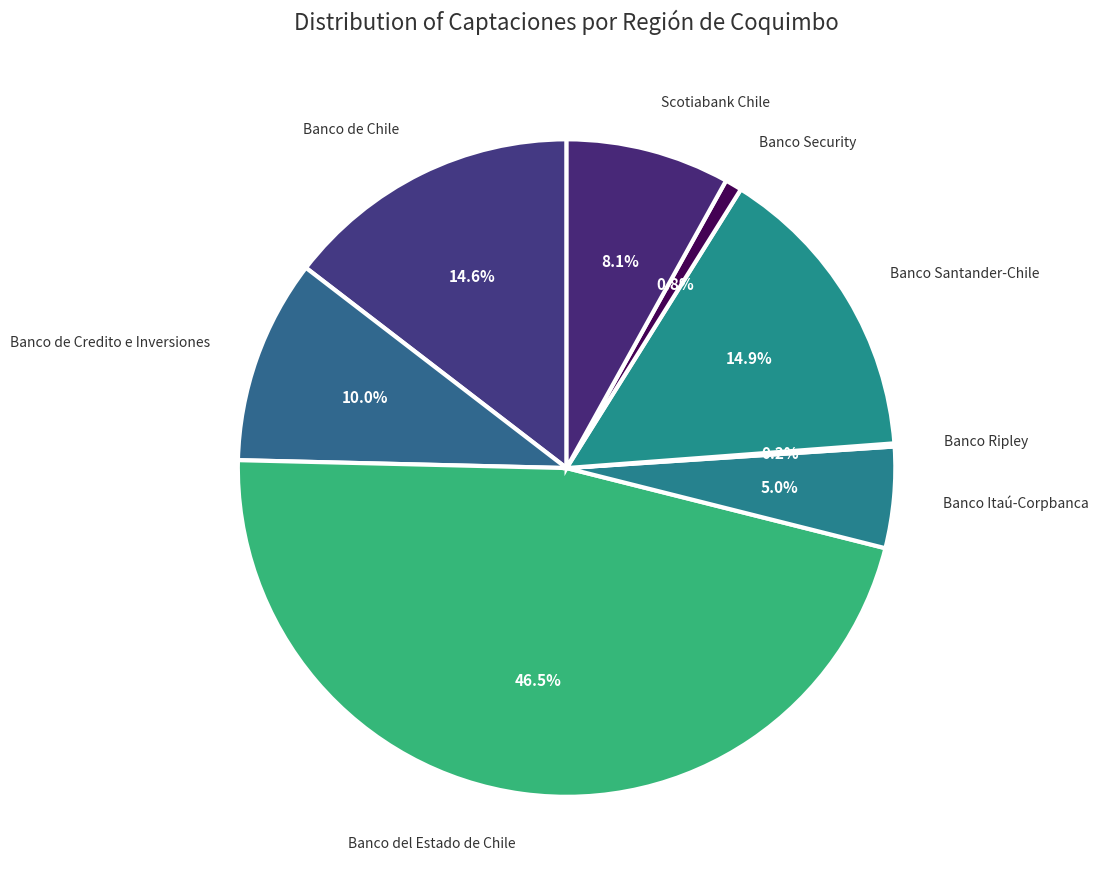

Rank the categories by value from highest to lowest.

Banco del Estado de Chile, Banco Santander-Chile, Banco de Chile, Banco de Credito e Inversiones, Scotiabank Chile, Banco Itaú-Corpbanca, Banco Security, Banco Ripley